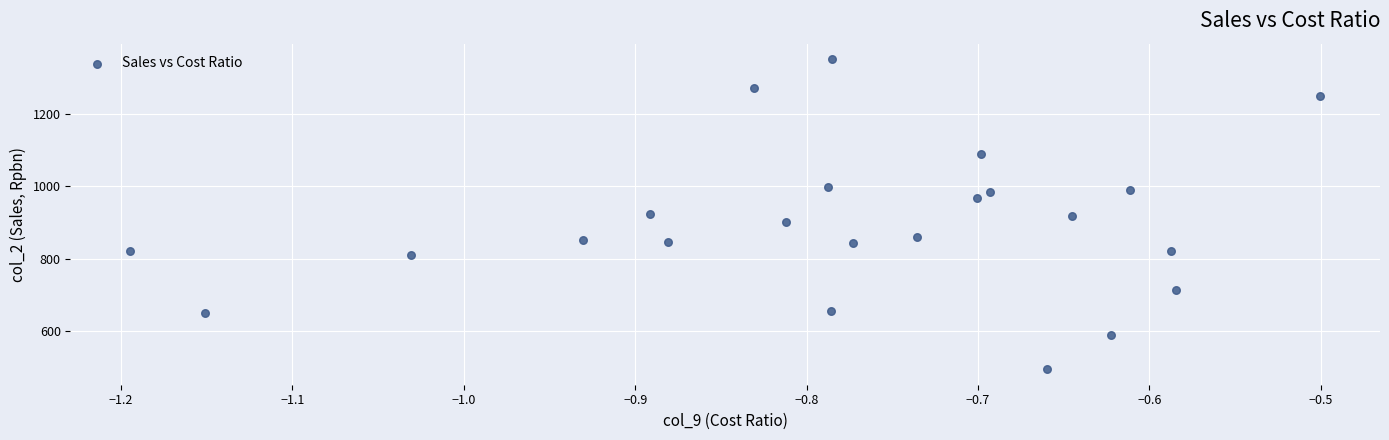

What is the range of X values (max minus min)?

0.7